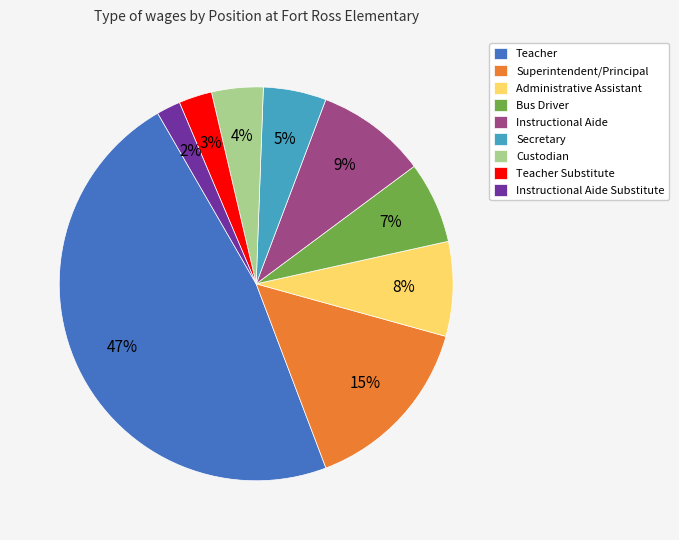

Rank the categories by value from lowest to highest.

Instructional Aide Substitute, Teacher Substitute, Custodian, Secretary, Bus Driver, Administrative Assistant, Instructional Aide, Superintendent/Principal, Teacher